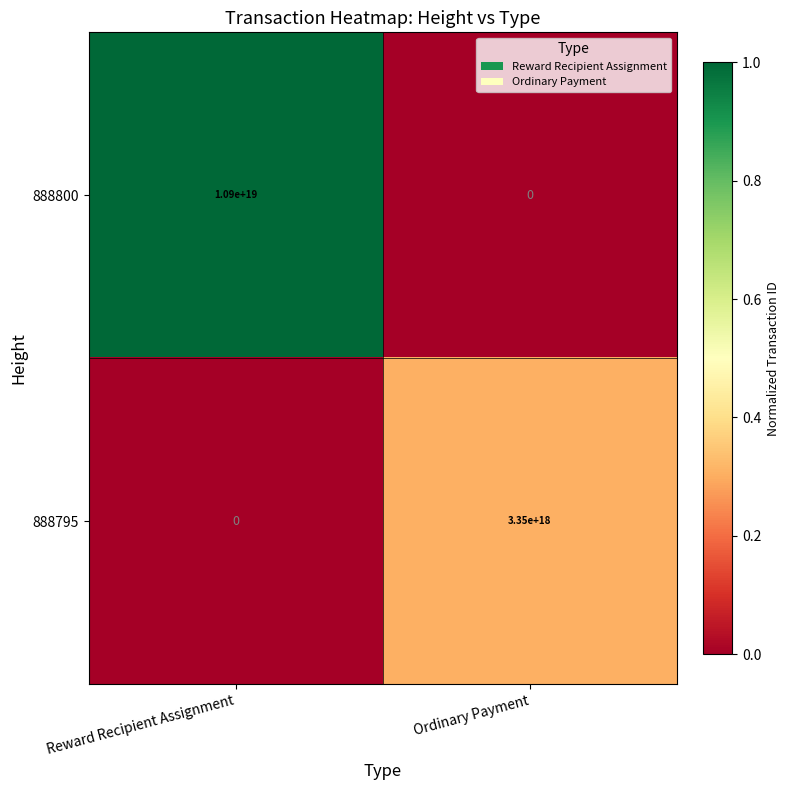

At which category does the chart reach its peak across all series?

Reward Recipient Assignment